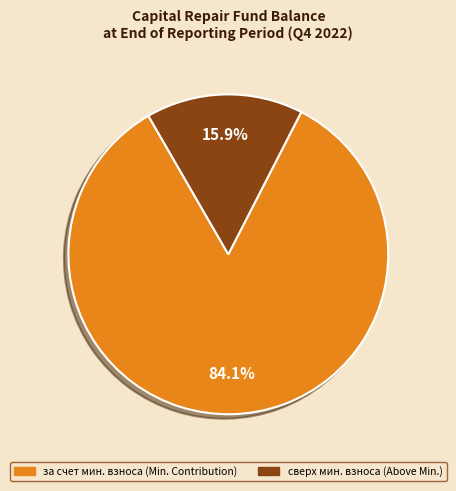

How many segments does this pie chart have?

2